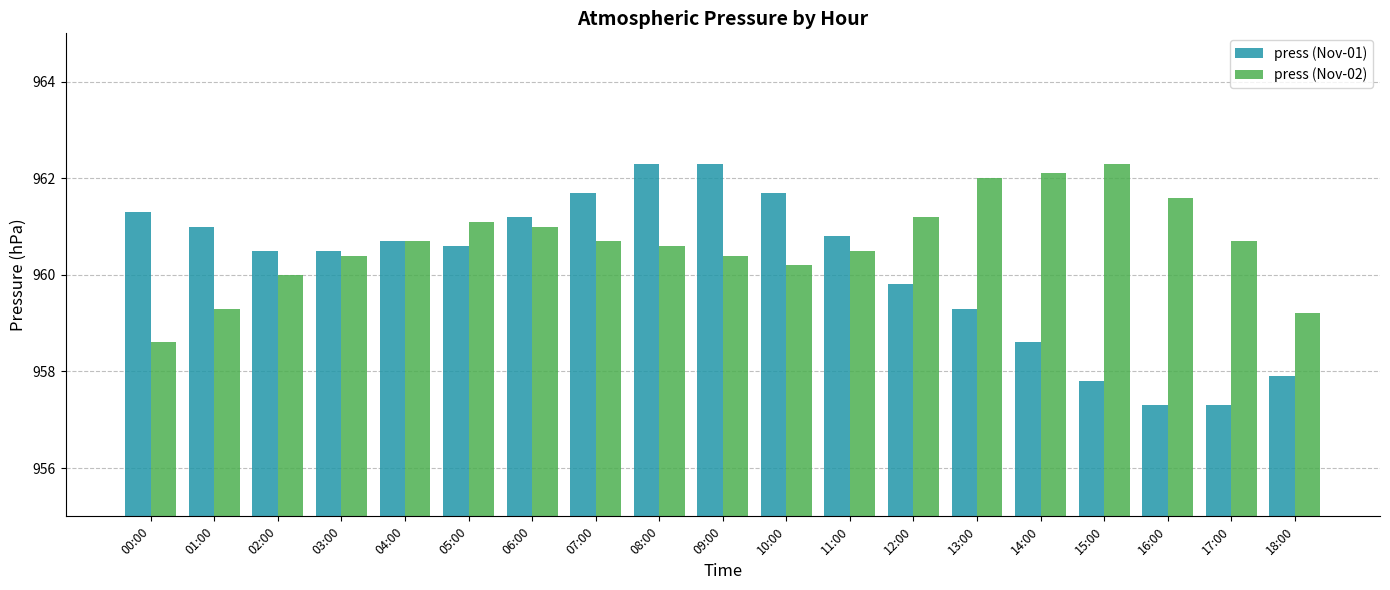

What is the difference between the maximum and minimum values in the press (Nov-01) series?

5.0